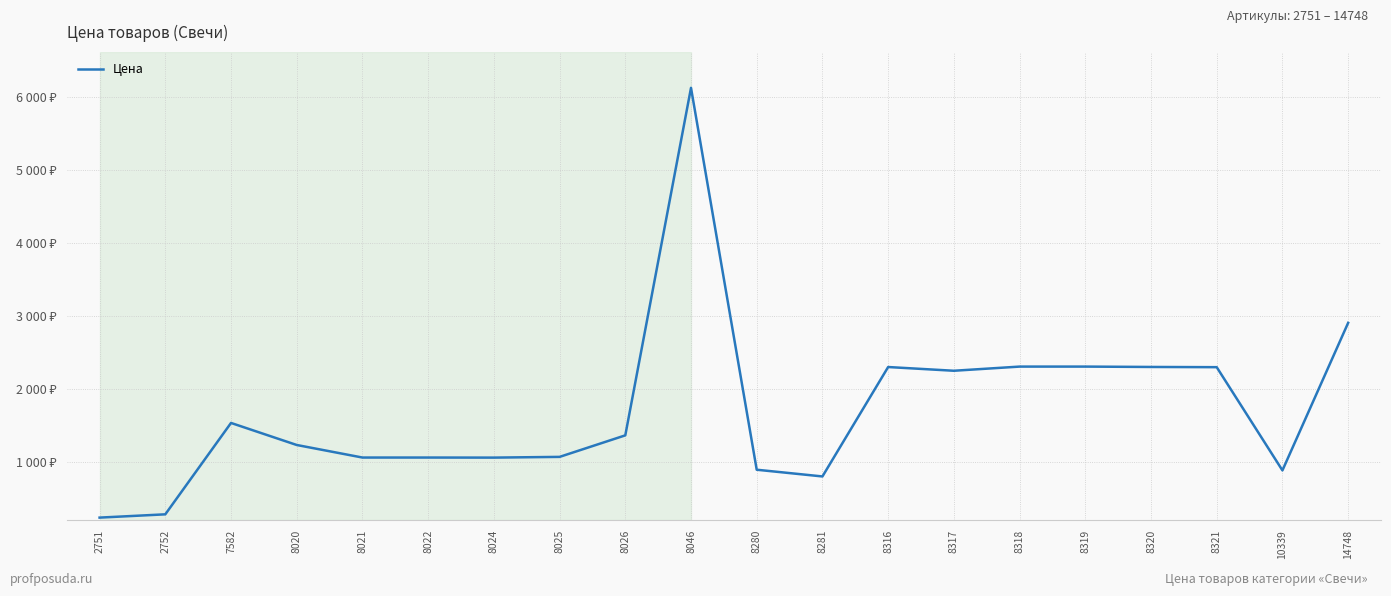

Reading left to right, what are all the values shown in this chart?

232	277	1529	1227	1055	1055	1054	1064	1359	6120	888	796	2295	2244	2301	2301	2296	2293	879	2900